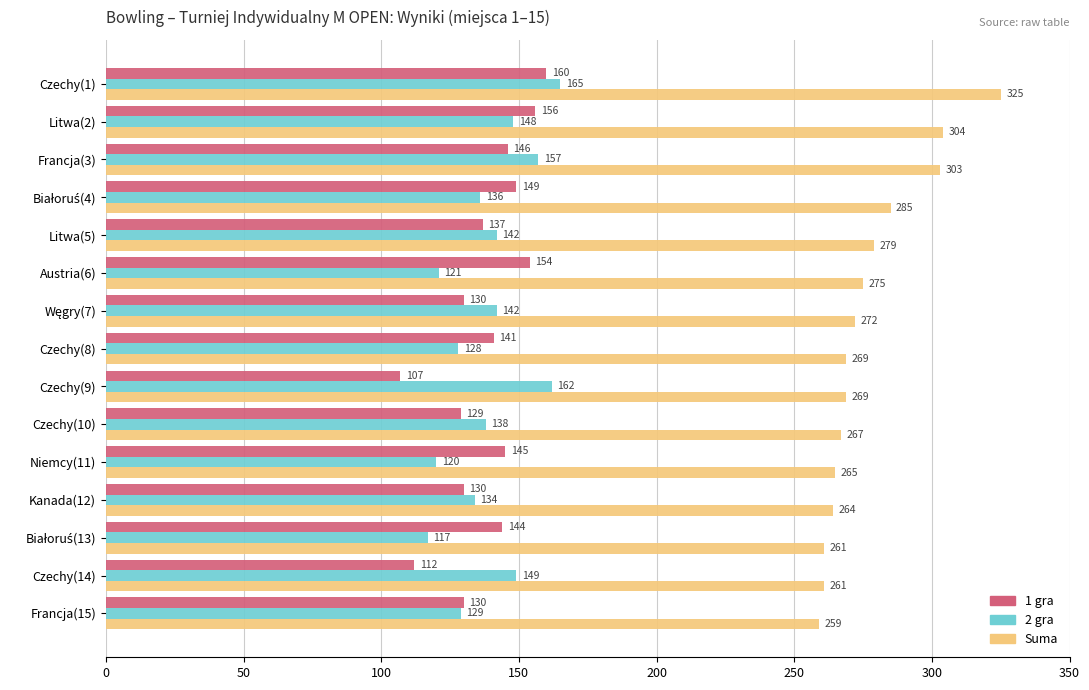

What are all the series names shown in the legend?

1 gra, 2 gra, Suma